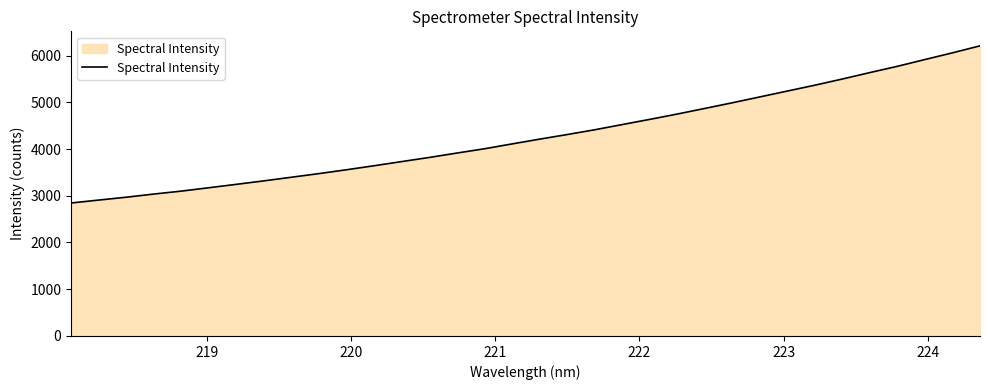

What is the difference between the maximum and minimum values?

3362.1